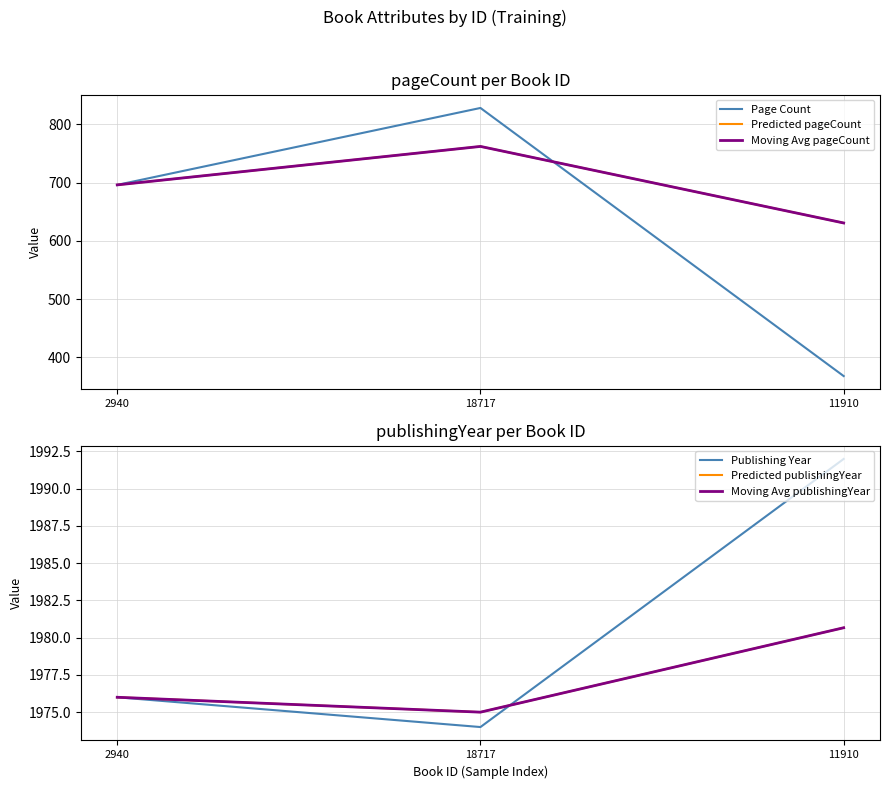

Reading right to left, transcribe all the data shown in this chart.

Page Count: 11910=368.0	18717=828.0	2940=696.0
Predicted pageCount: 11910=630.7	18717=762.0	2940=696.0
Moving Avg pageCount: 11910=630.7	18717=762.0	2940=696.0
Publishing Year: 11910=1992.0	18717=1974.0	2940=1976.0
Predicted publishingYear: 11910=1980.7	18717=1975.0	2940=1976.0
Moving Avg publishingYear: 11910=1980.7	18717=1975.0	2940=1976.0